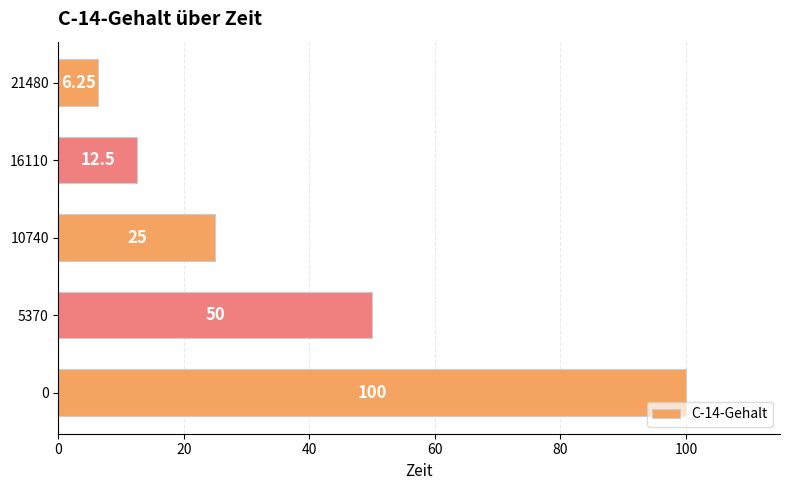

Rank the categories by value from highest to lowest.

0, 5370, 10740, 16110, 21480